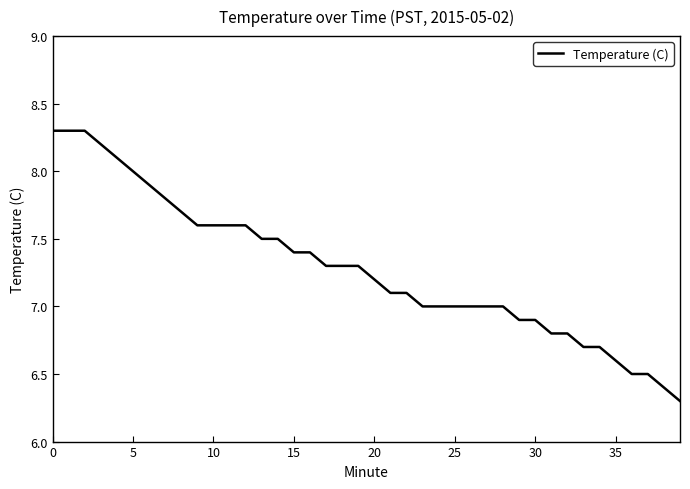

What is the difference between the maximum and minimum values?

2.0